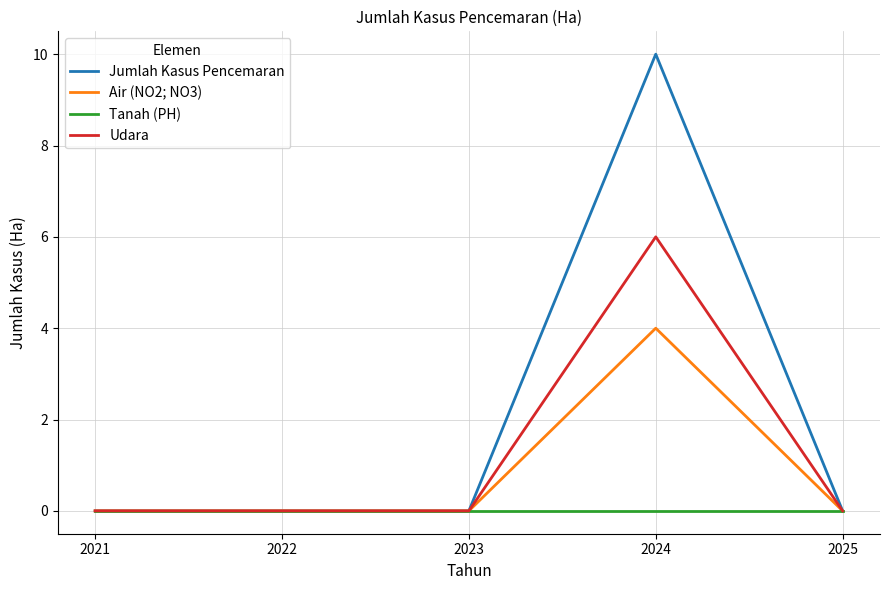

True or false: Jumlah Kasus Pencemaran has a value of 0 at 2023.

True